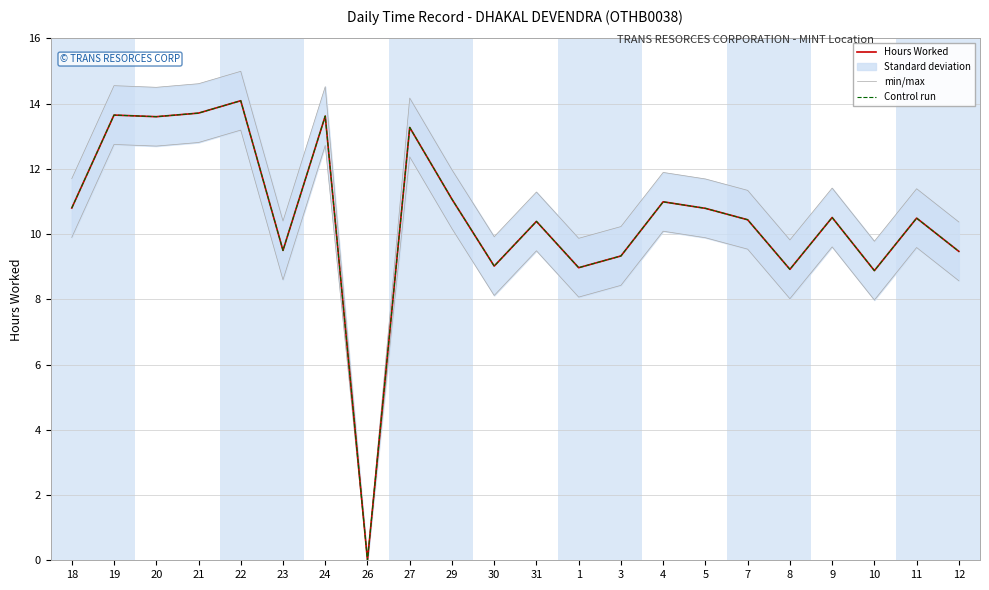

At which category is the sum across all series the highest?

22